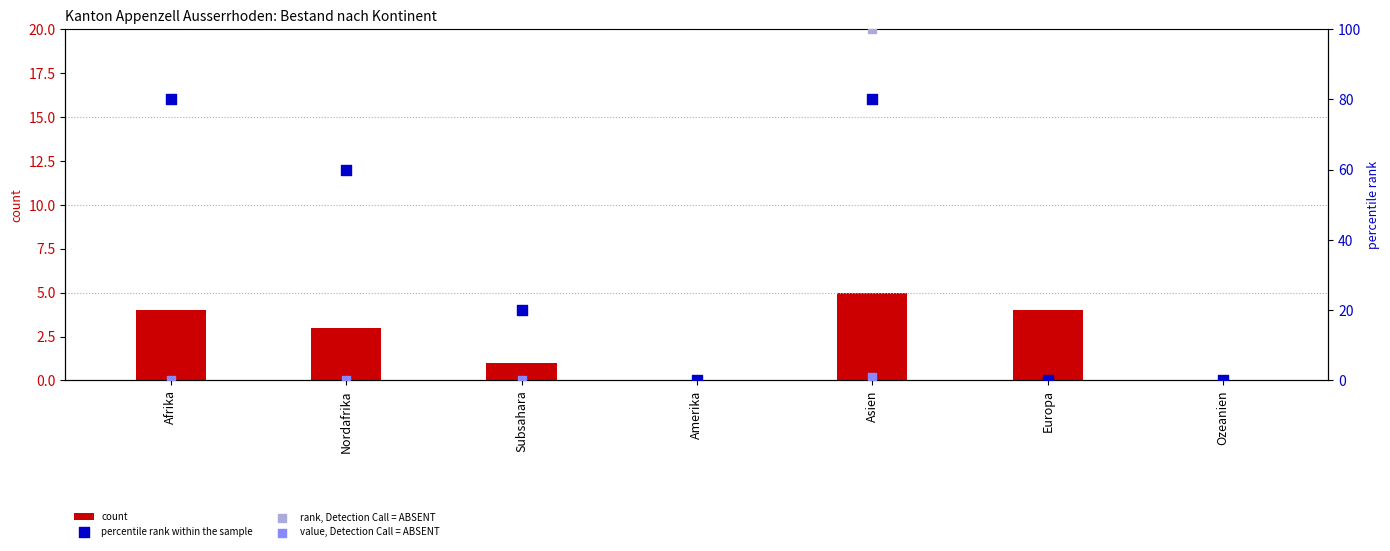

Which series has the widest spread of Y values?

rank, Detection Call = ABSENT